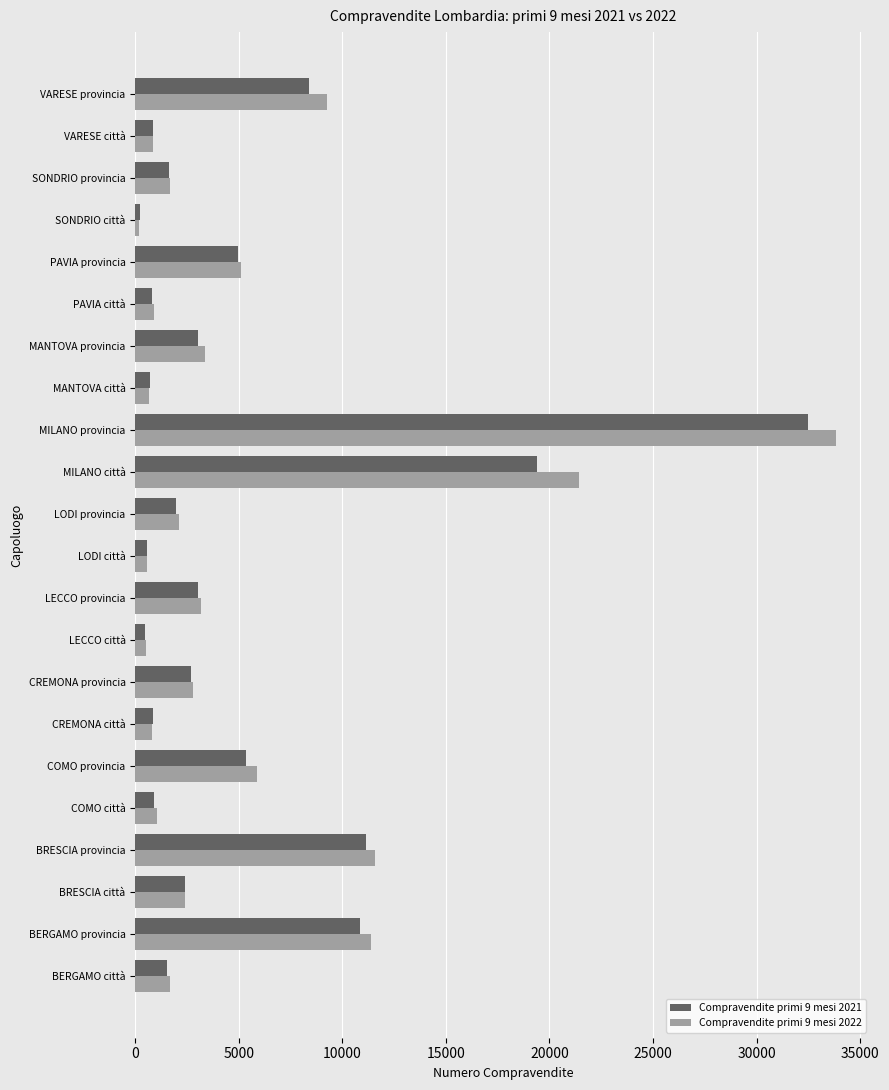

At how many categories does at least one series exceed 10108?

4